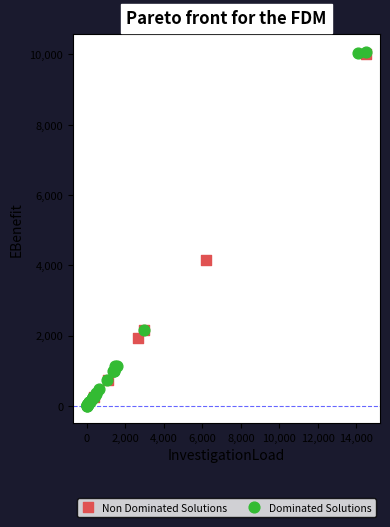

Which series has the widest spread of Y values?

Dominated Solutions